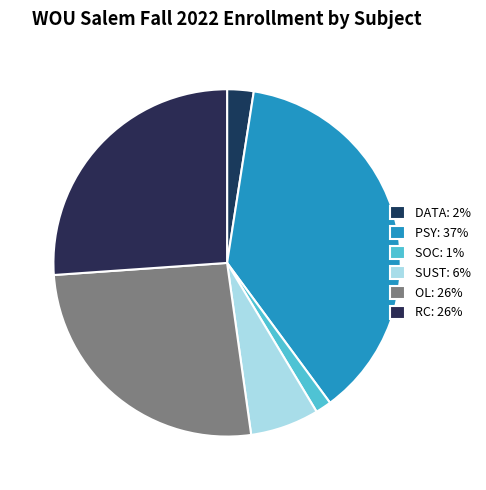

Which has a higher value, OL or PSY?

PSY